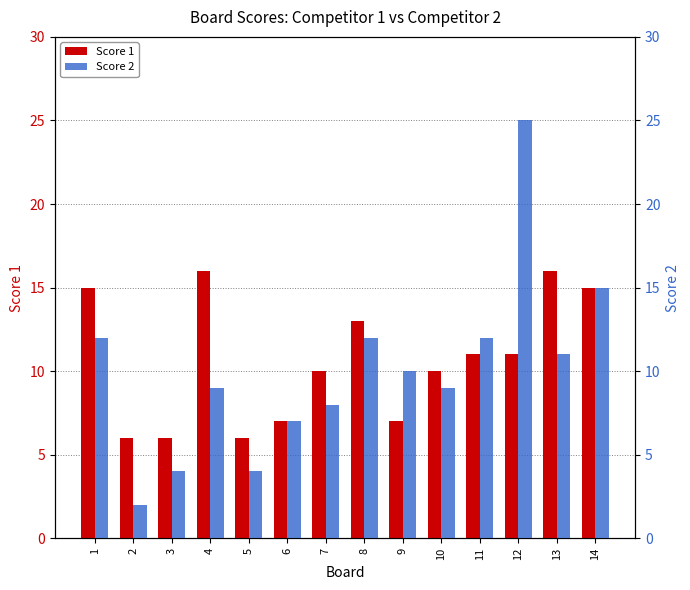

What is the average value of the Score 1 series?

11